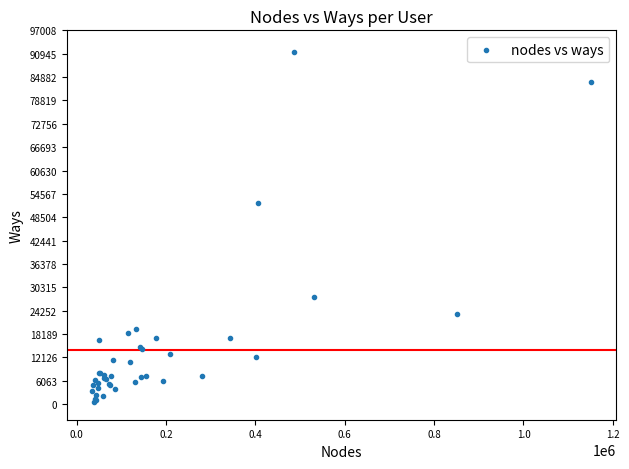

What Y value in the scatter plot is closest to 45973?

52096